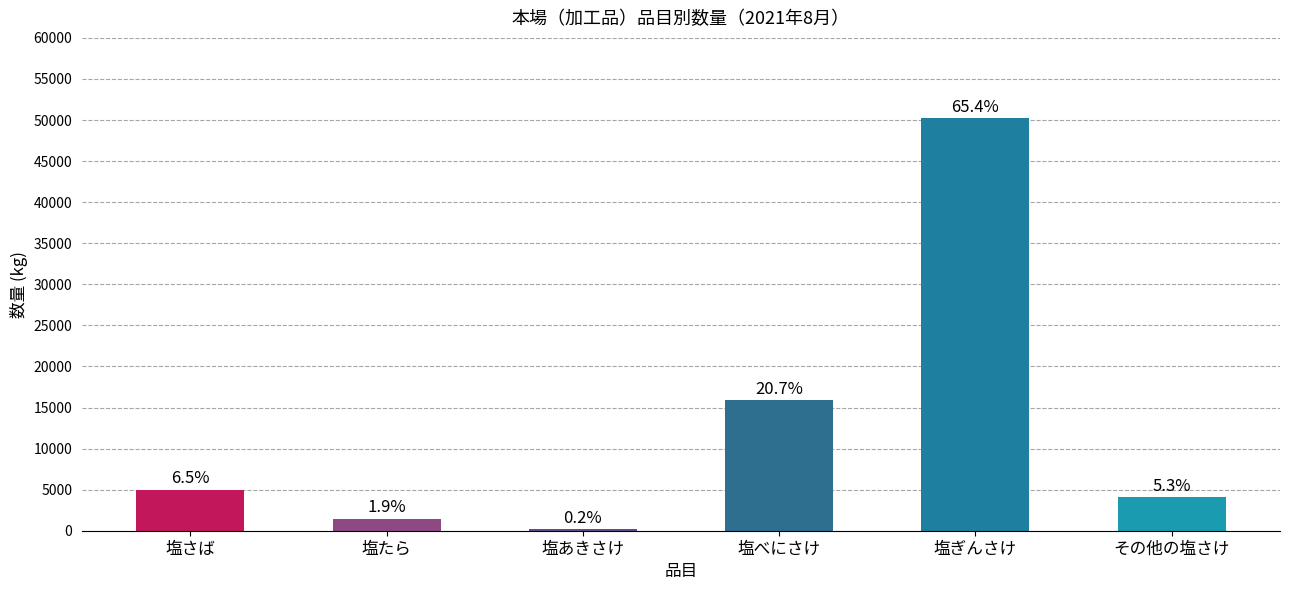

List the labels in order of value, smallest first.

塩あきさけ, 塩たら, その他の塩さけ, 塩さば, 塩べにさけ, 塩ぎんさけ